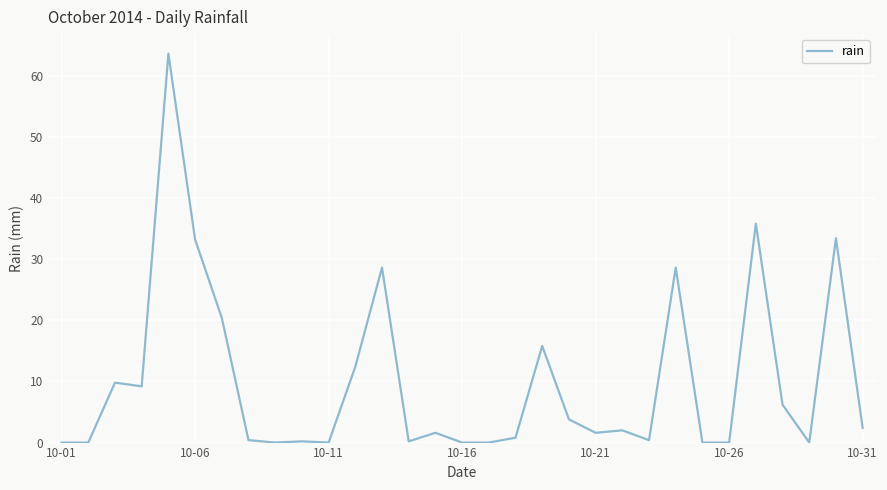

What is the difference between the maximum and minimum values?

63.6